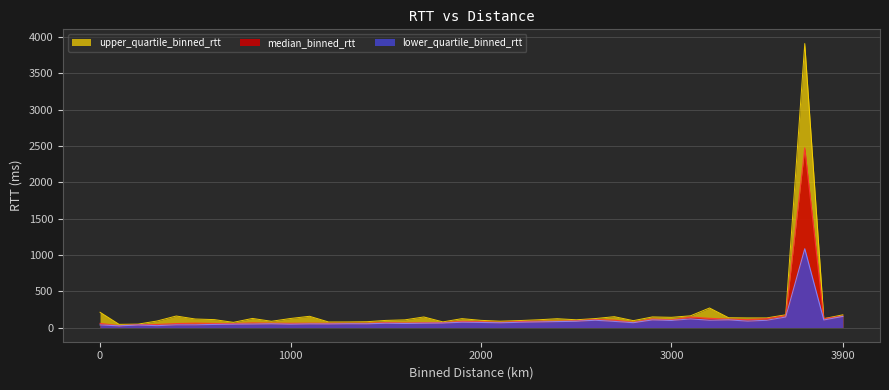

Does the chart display data point markers on the line(s)?

No